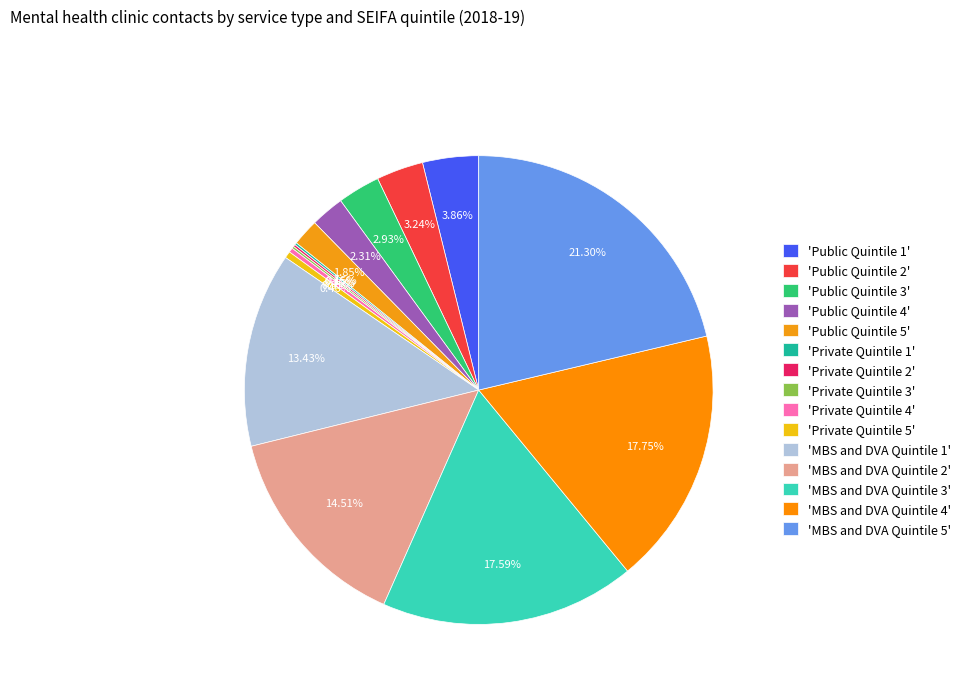

Rank the categories by value from highest to lowest.

MBS and DVA Quintile 5, MBS and DVA Quintile 4, MBS and DVA Quintile 3, MBS and DVA Quintile 2, MBS and DVA Quintile 1, Public Quintile 1, Public Quintile 2, Public Quintile 3, Public Quintile 4, Public Quintile 5, Private Quintile 5, Private Quintile 4, Private Quintile 1, Private Quintile 2, Private Quintile 3